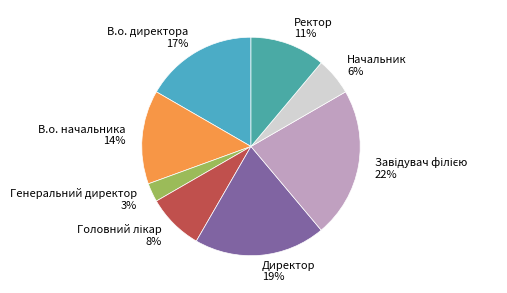

Which has a higher value, В.о. директора or В.о. начальника?

В.о. директора